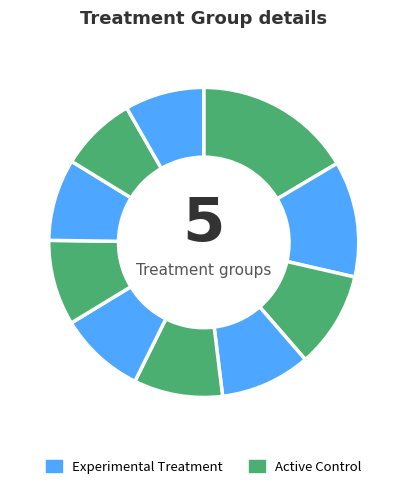

Count the number of slices in the pie.

10